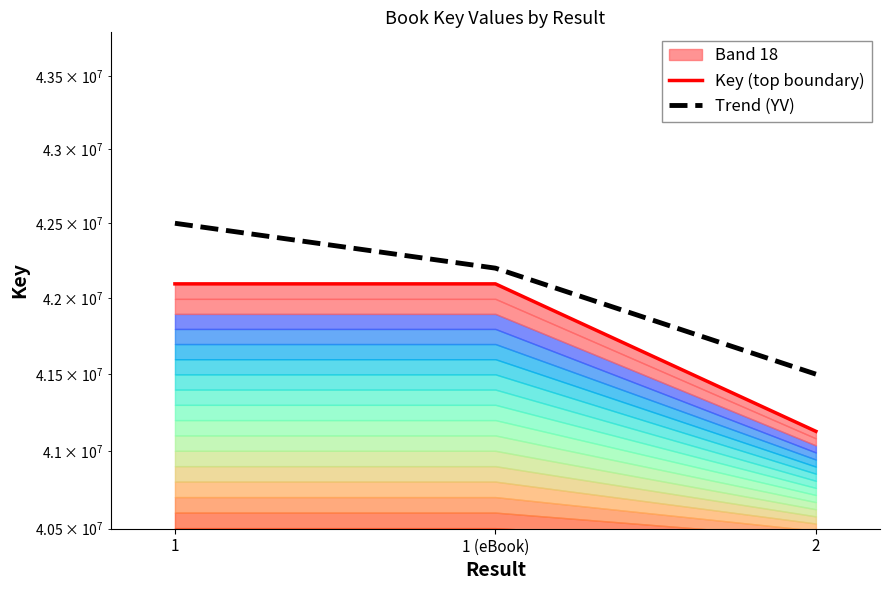

What is the total value across all series at 1 (eBook)?

84295524